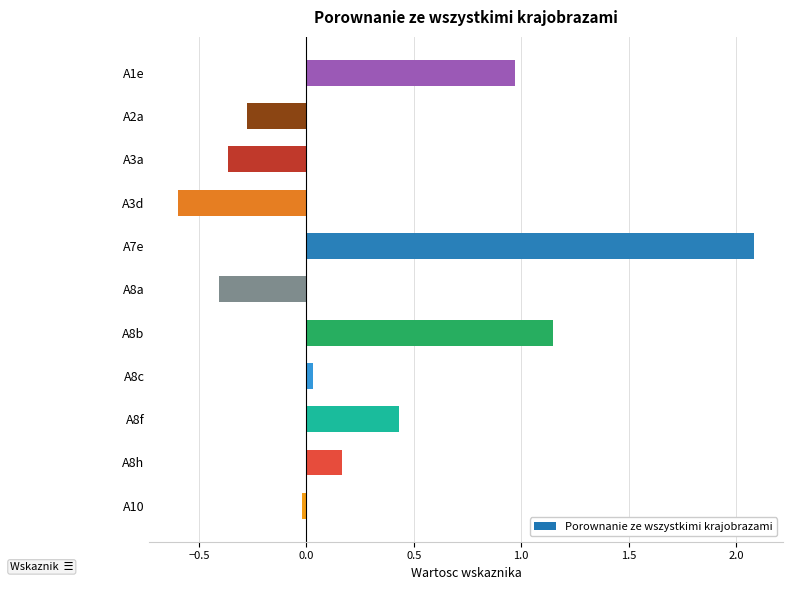

What is the change in value from A2a to A8h?

+0.4